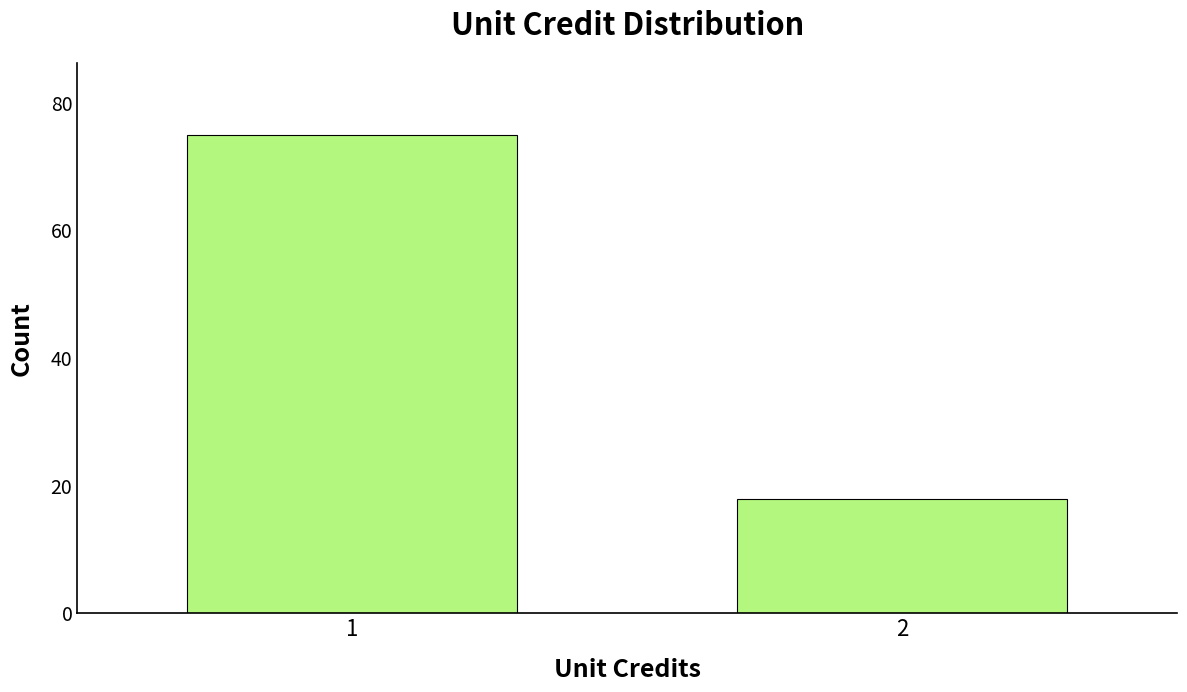

Reading left to right, what are all the values shown in this chart?

1=75	2=18